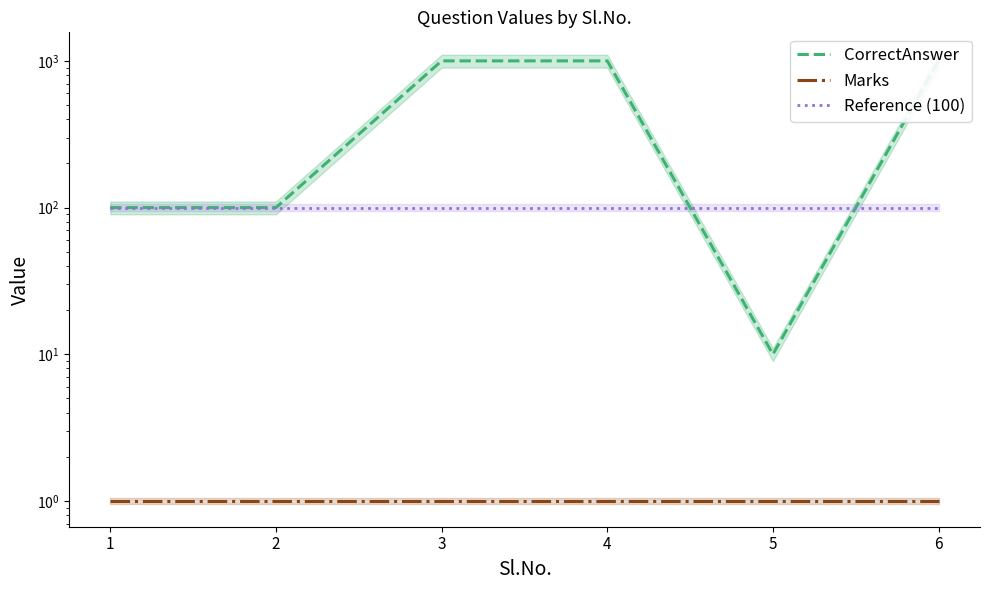

Which series changed the most between 1 and 4?

CorrectAnswer